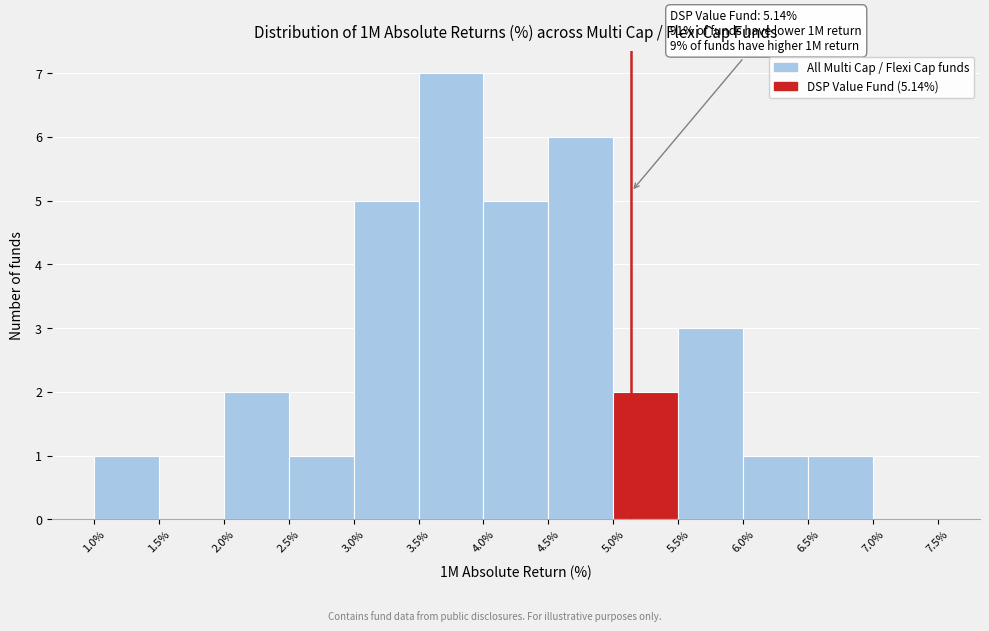

Which range on the x-axis has the tallest bar?

3.5% to 4.0%